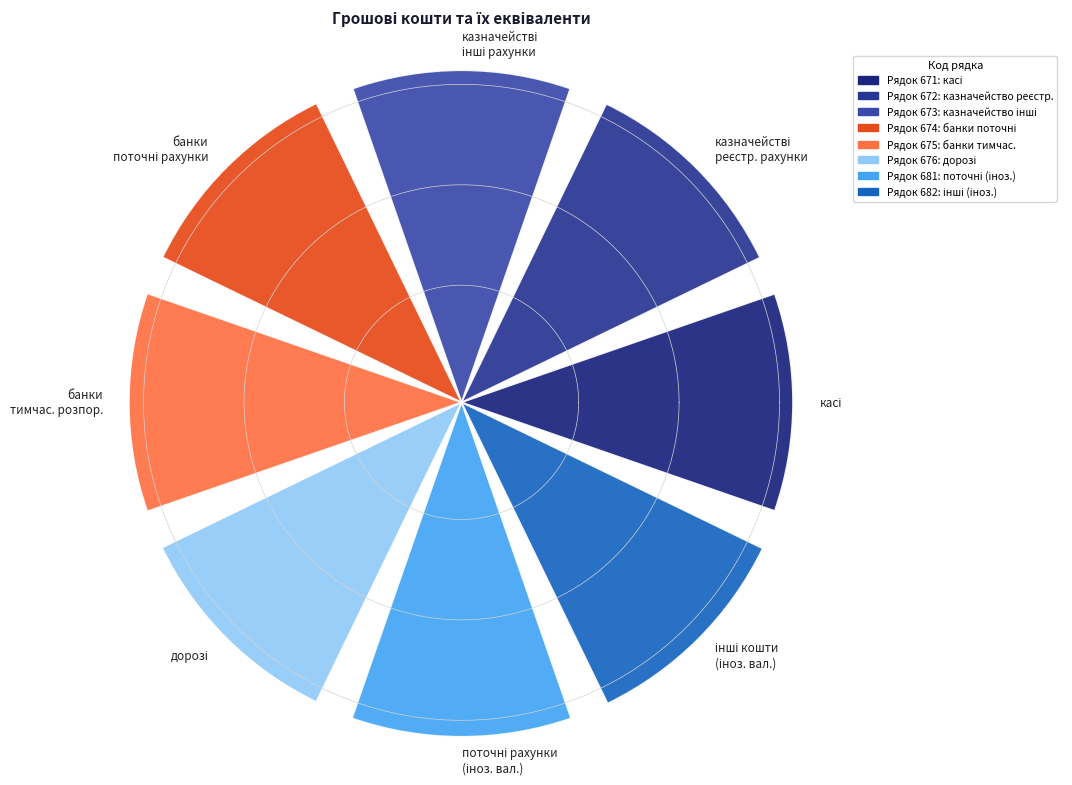

How many segments does this pie chart have?

8